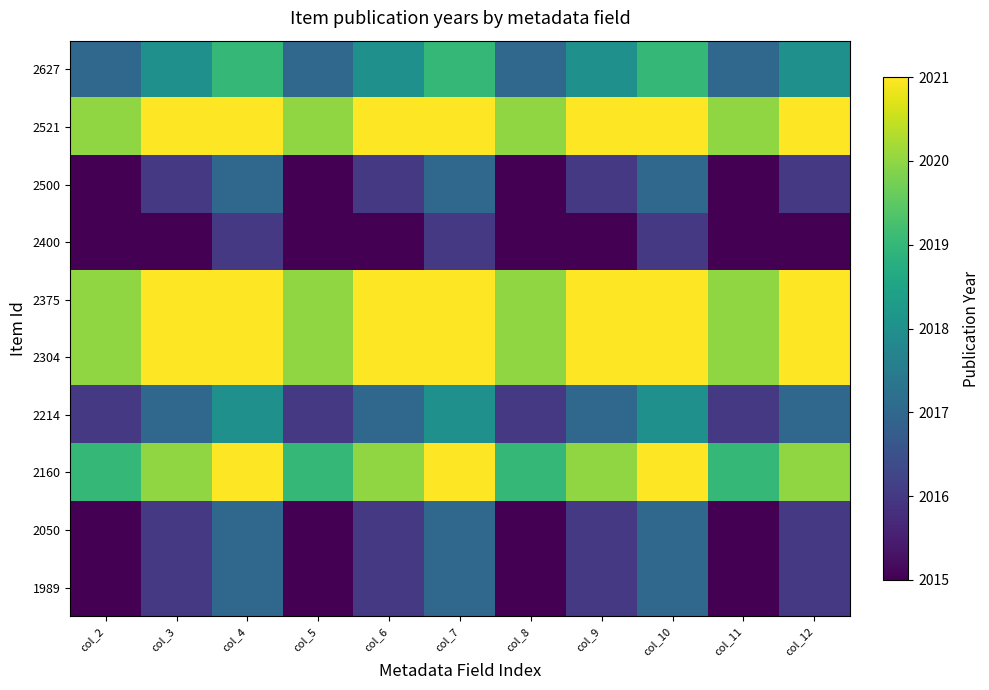

Reading left to right, what are all the values shown in this chart?

2627: col_2=2017	col_3=2018	col_4=2019	col_5=2017	col_6=2018	col_7=2019	col_8=2017	col_9=2018	col_10=2019	col_11=2017	col_12=2018
2521: col_2=2020	col_3=2021	col_4=2021	col_5=2020	col_6=2021	col_7=2021	col_8=2020	col_9=2021	col_10=2021	col_11=2020	col_12=2021
2500: col_2=2015	col_3=2016	col_4=2017	col_5=2015	col_6=2016	col_7=2017	col_8=2015	col_9=2016	col_10=2017	col_11=2015	col_12=2016
2400: col_2=2015	col_3=2015	col_4=2016	col_5=2015	col_6=2015	col_7=2016	col_8=2015	col_9=2015	col_10=2016	col_11=2015	col_12=2015
2375: col_2=2020	col_3=2021	col_4=2021	col_5=2020	col_6=2021	col_7=2021	col_8=2020	col_9=2021	col_10=2021	col_11=2020	col_12=2021
2304: col_2=2020	col_3=2021	col_4=2021	col_5=2020	col_6=2021	col_7=2021	col_8=2020	col_9=2021	col_10=2021	col_11=2020	col_12=2021
2214: col_2=2016	col_3=2017	col_4=2018	col_5=2016	col_6=2017	col_7=2018	col_8=2016	col_9=2017	col_10=2018	col_11=2016	col_12=2017
2160: col_2=2019	col_3=2020	col_4=2021	col_5=2019	col_6=2020	col_7=2021	col_8=2019	col_9=2020	col_10=2021	col_11=2019	col_12=2020
2050: col_2=2015	col_3=2016	col_4=2017	col_5=2015	col_6=2016	col_7=2017	col_8=2015	col_9=2016	col_10=2017	col_11=2015	col_12=2016
1989: col_2=2015	col_3=2016	col_4=2017	col_5=2015	col_6=2016	col_7=2017	col_8=2015	col_9=2016	col_10=2017	col_11=2015	col_12=2016